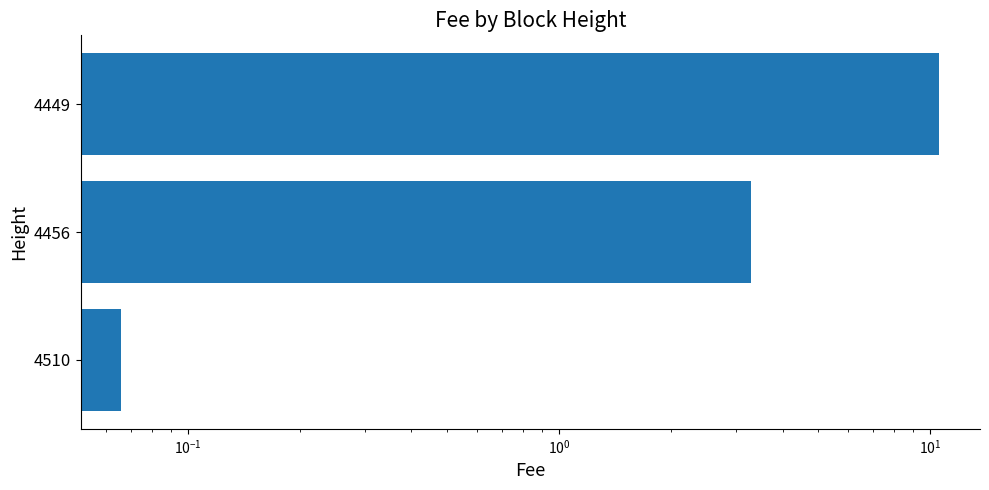

What is the sum of all values?

13.9